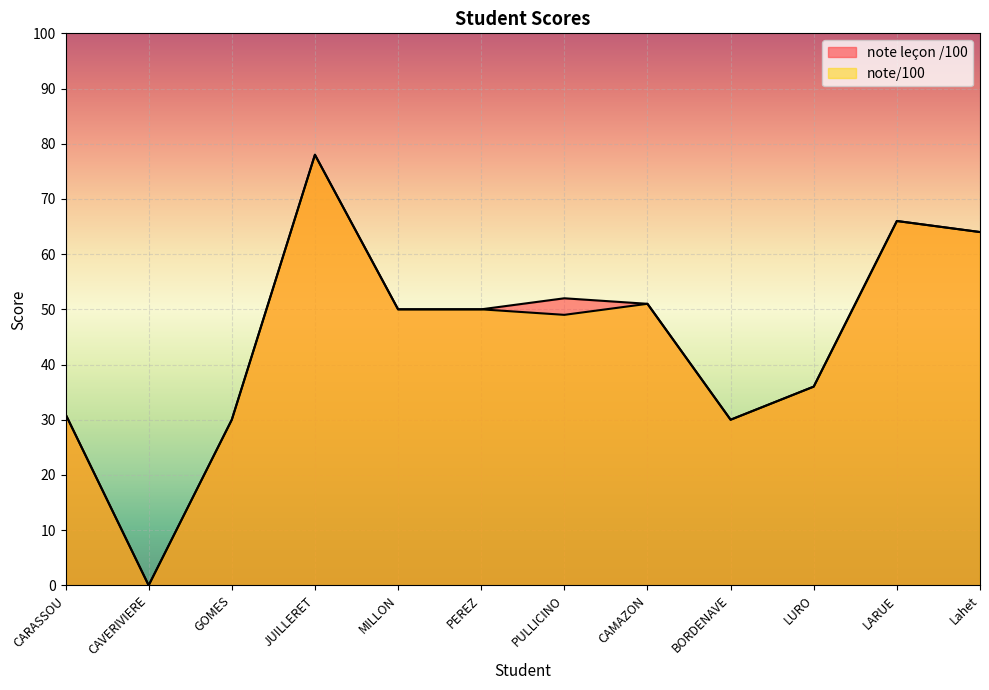

Count the number of data series in this chart.

2